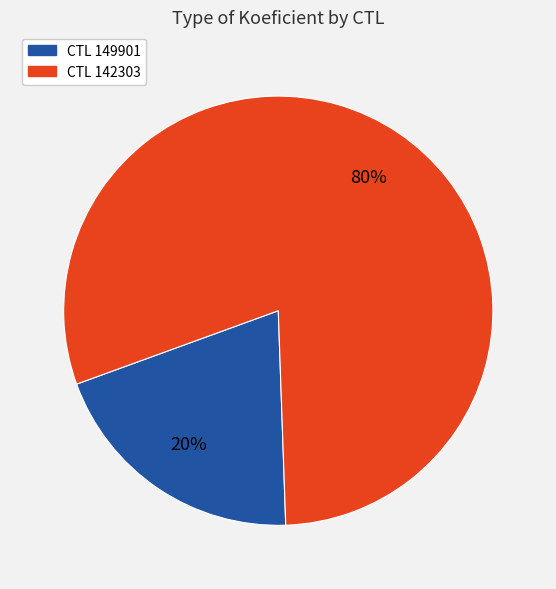

To the nearest percent, what is the average slice percentage?

50%